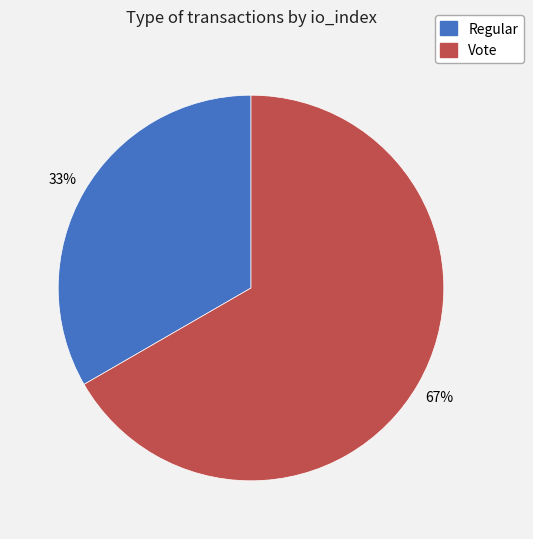

What percentage is the Regular slice, to the nearest percent?

33%